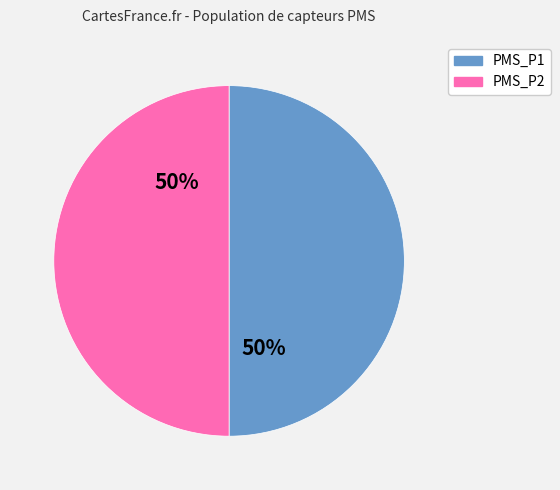

What percentage is the PMS_P2 slice, to the nearest percent?

50%